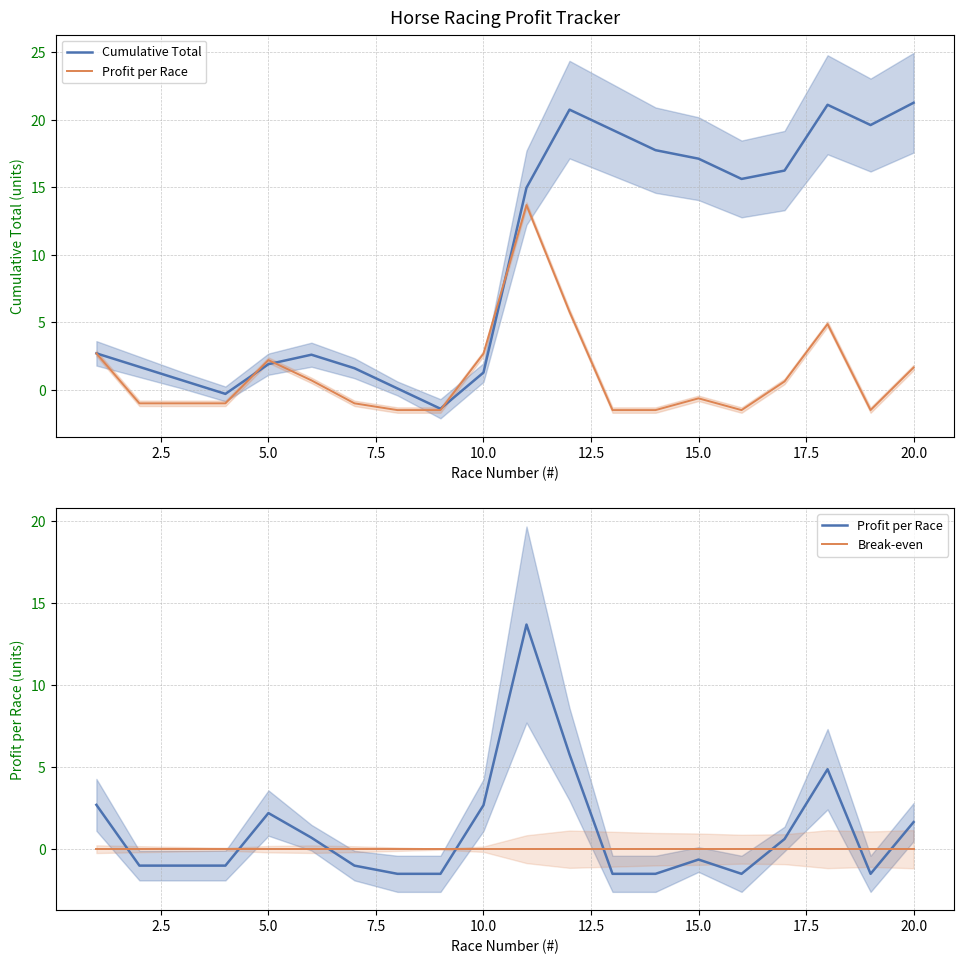

Rank the series at 12.5 from highest to lowest value.

Cumulative Total, Profit per Race, Break-even